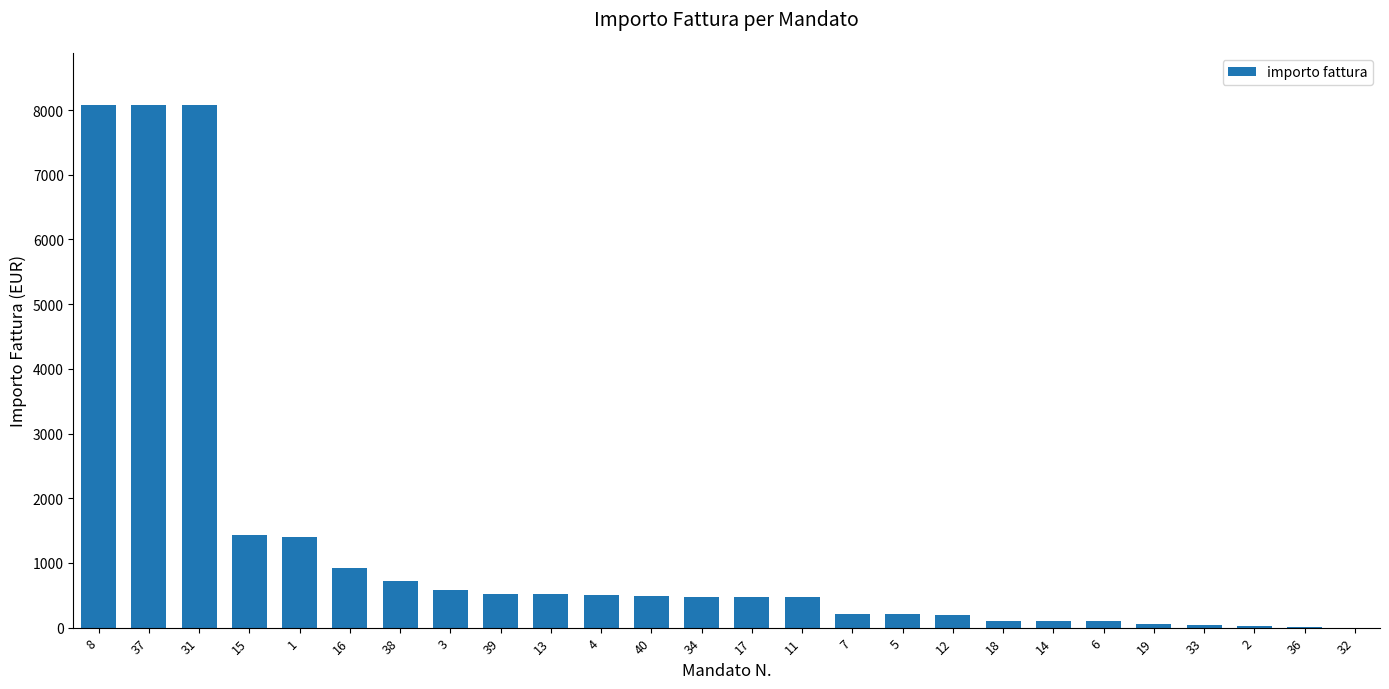

Approximately how many times larger is the value at 40 compared to 34?

1.0